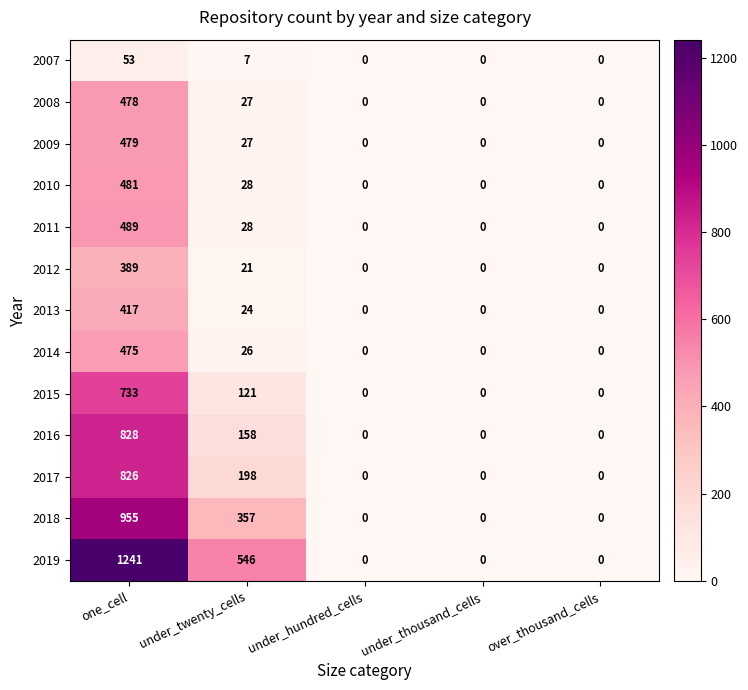

Which category has the highest value across all series?

one_cell